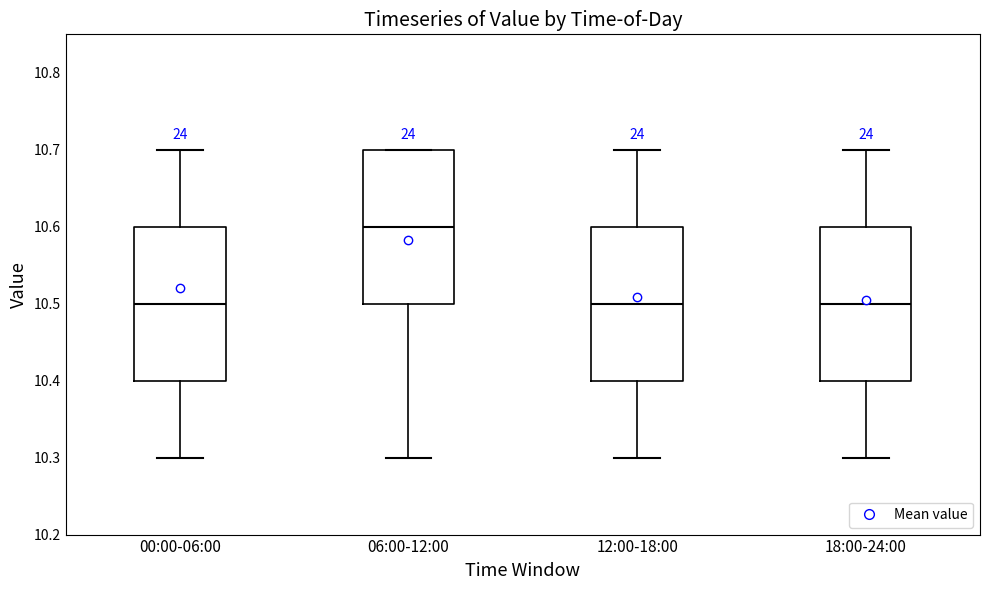

Where does the lower whisker of the box for 12:00-18:00 end on the y-axis? The values are not printed on the chart, so give them approximately, as read against the axis.

10.3